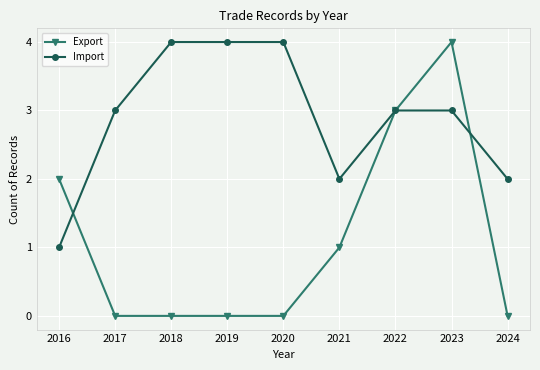

What is the value of the Import point at the 8th from the left?

3